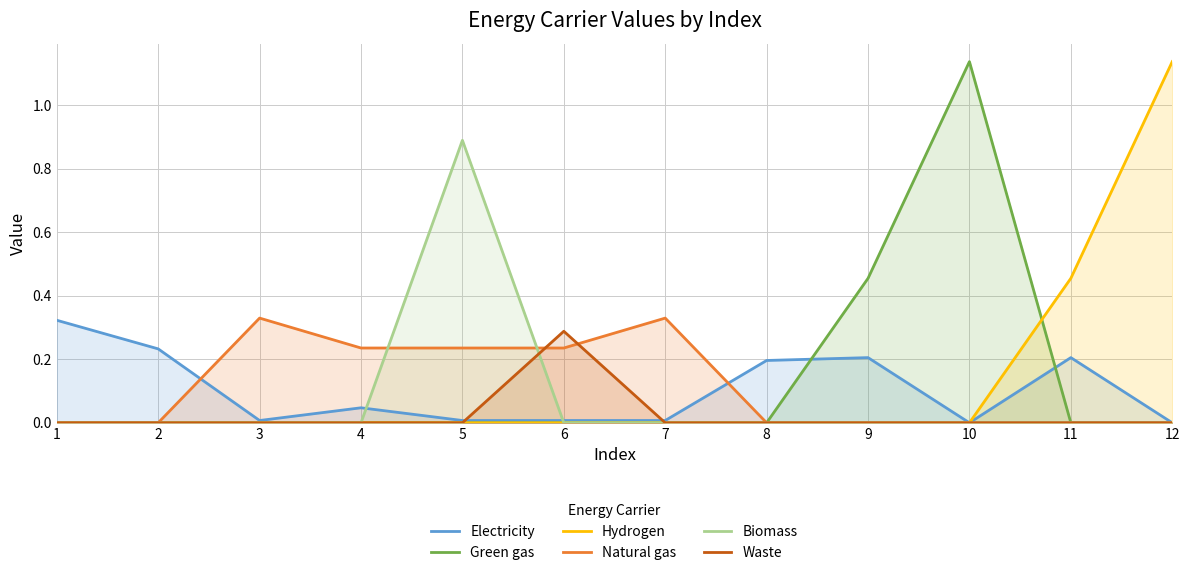

Is it true that Electricity equals 0.1 at 1?

False